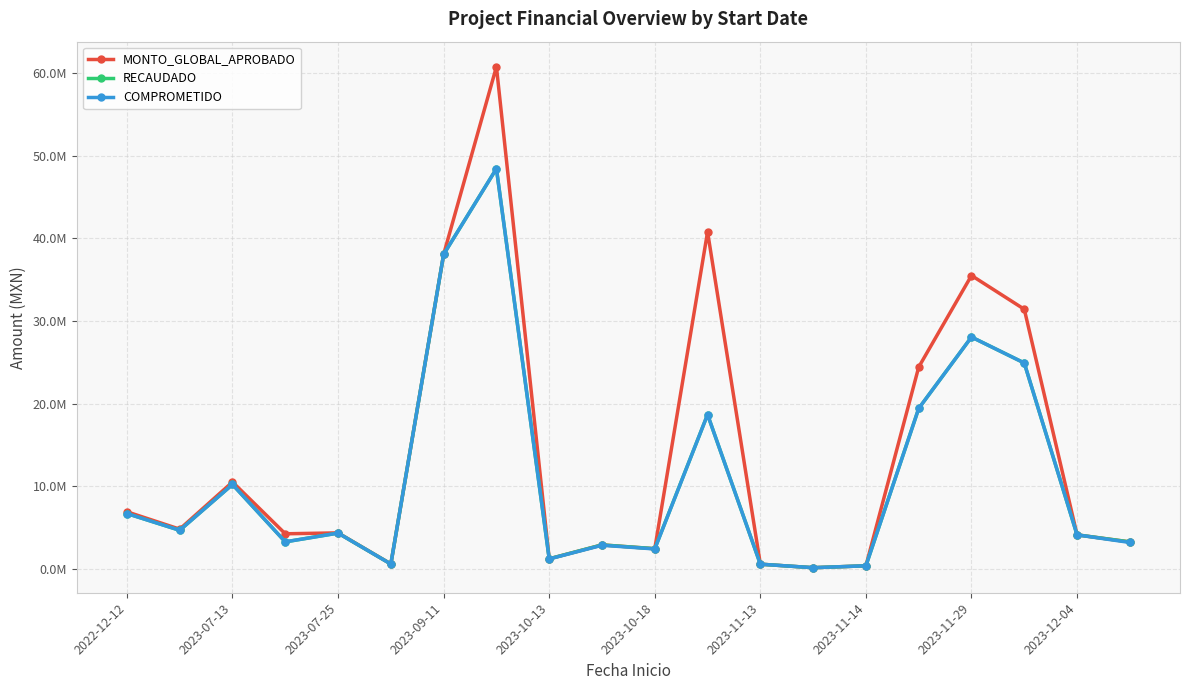

True or false: RECAUDADO and MONTO_GLOBAL_APROBADO intersect in this chart.

False